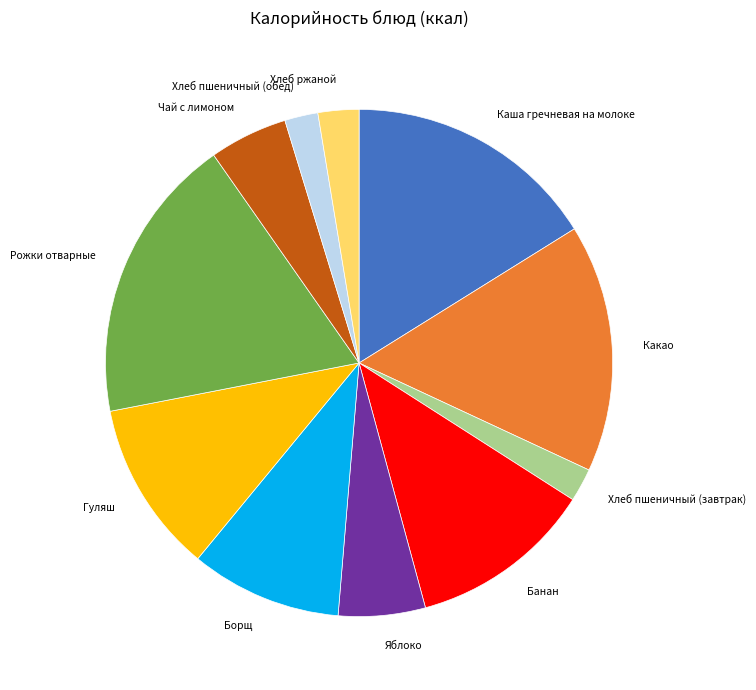

Is there any slice that represents more than half of the pie?

No